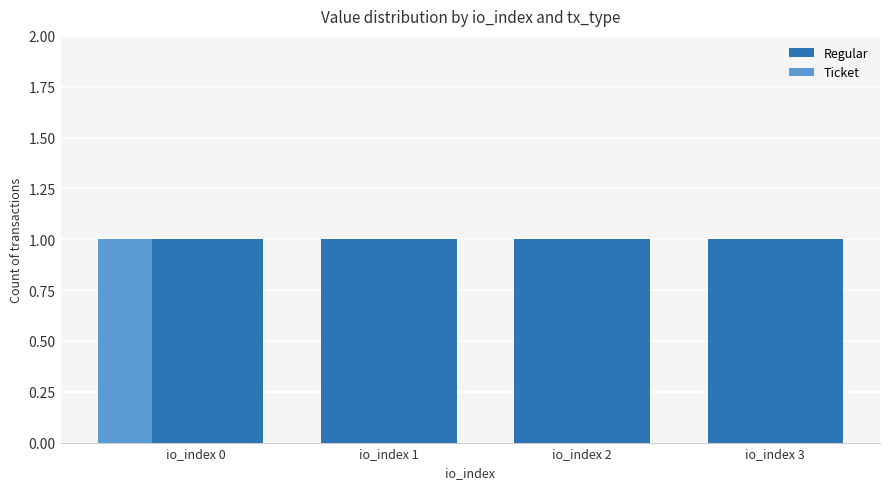

At which label does Ticket reach its peak?

io_index 0